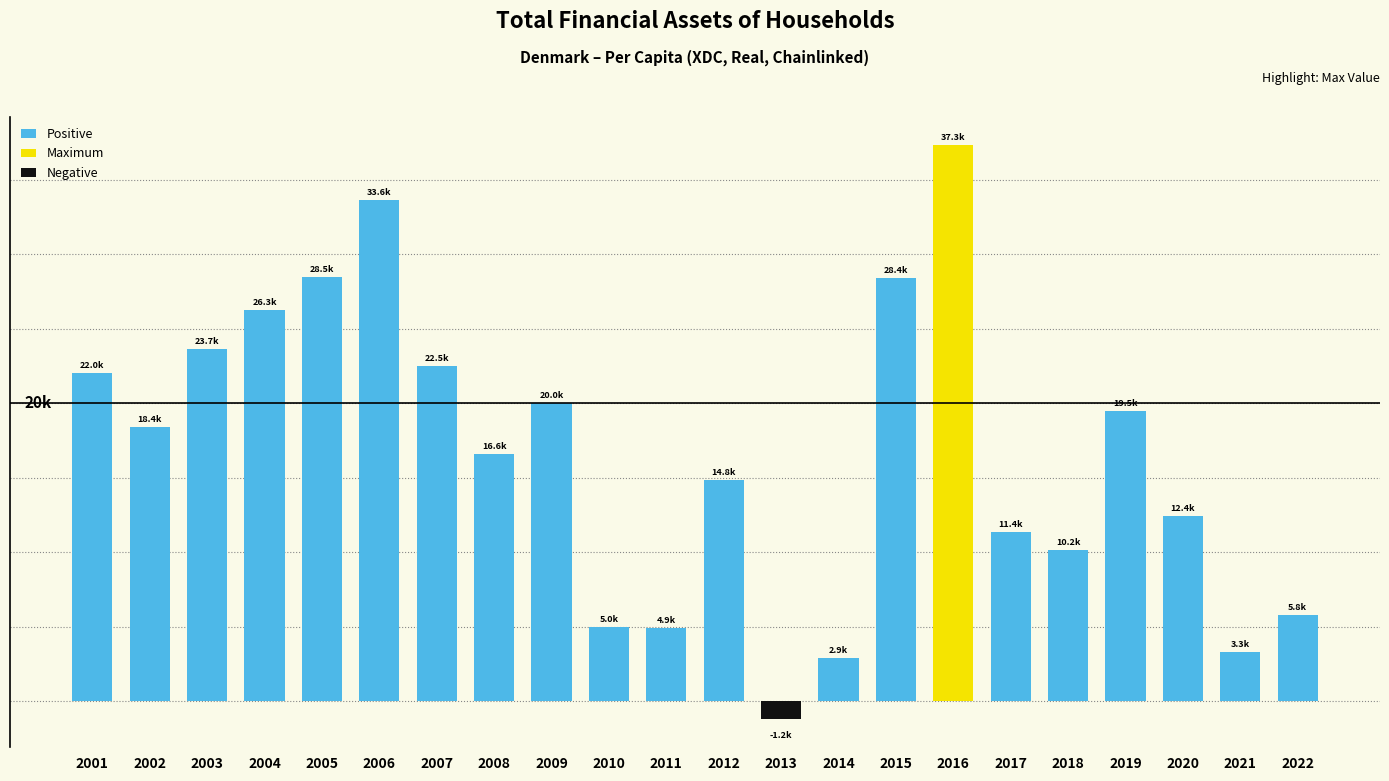

Is it true that the value at 2002 is 4456.2?

False